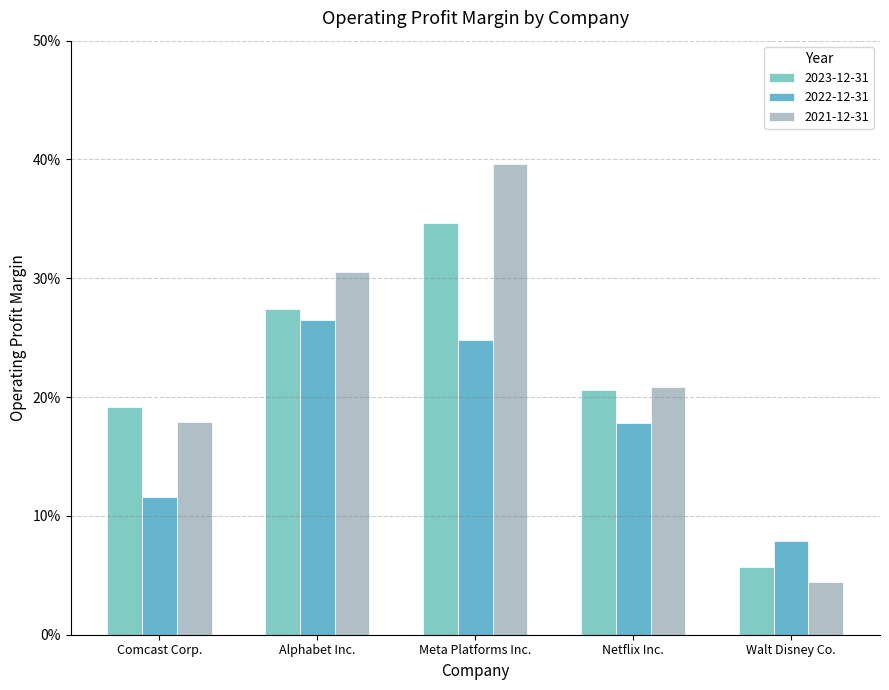

Are the bars horizontal?

No